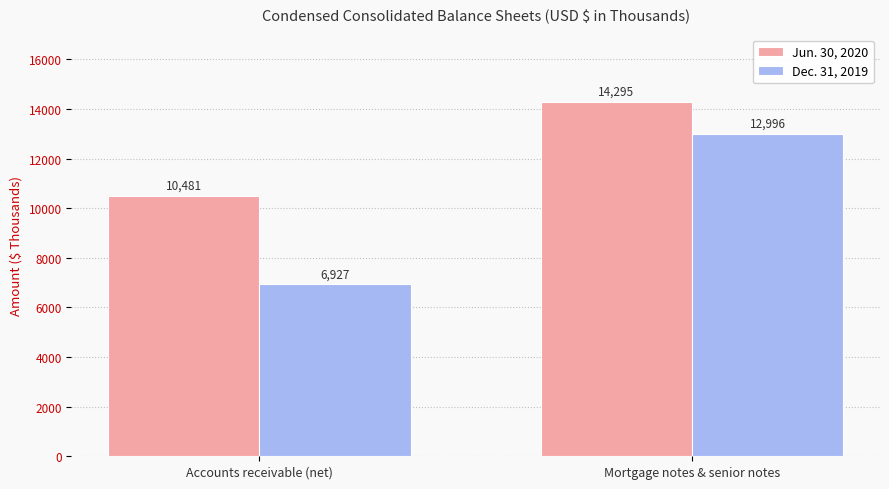

How many bars are there in total?

4